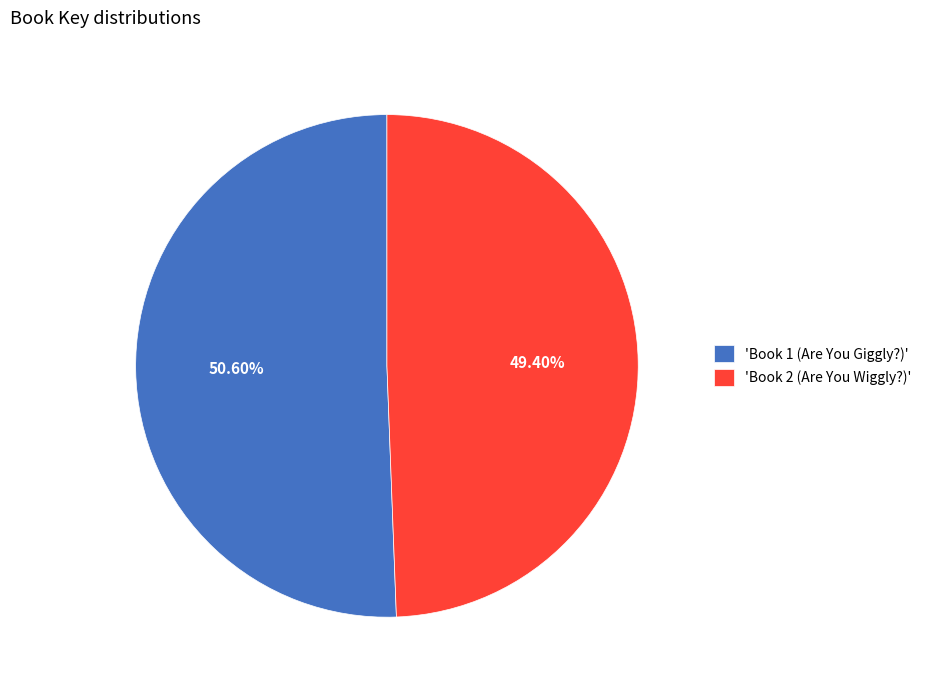

What is the majority slice?

'Book 1 (Are You Giggly?)'